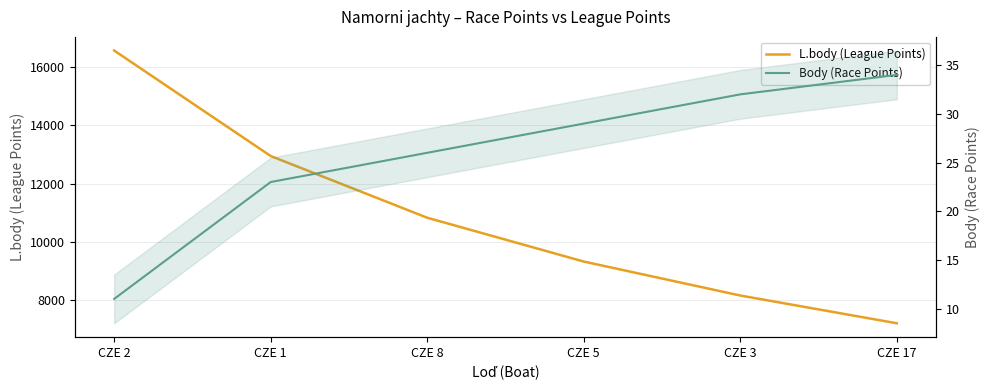

What is the label of the 5th point from the right?

CZE 1